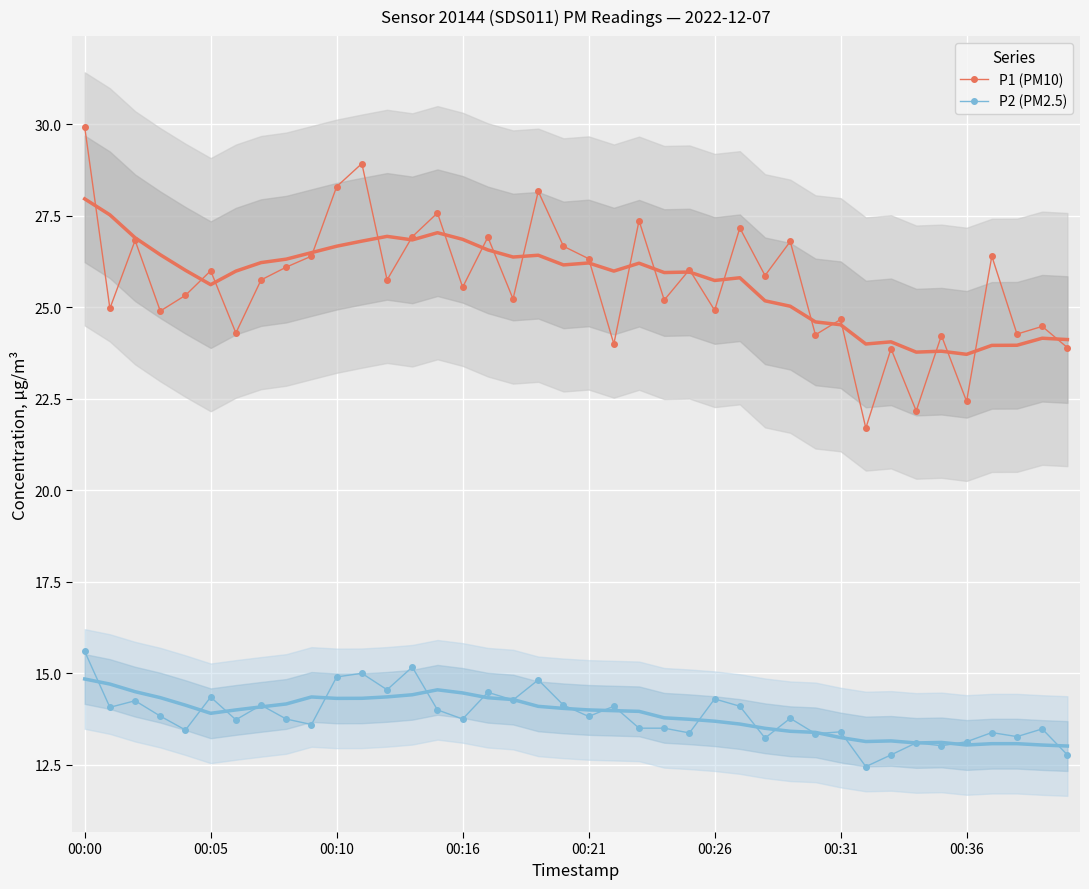

True or false: P2 (PM2.5) and P1 (PM10) cross at least once.

False